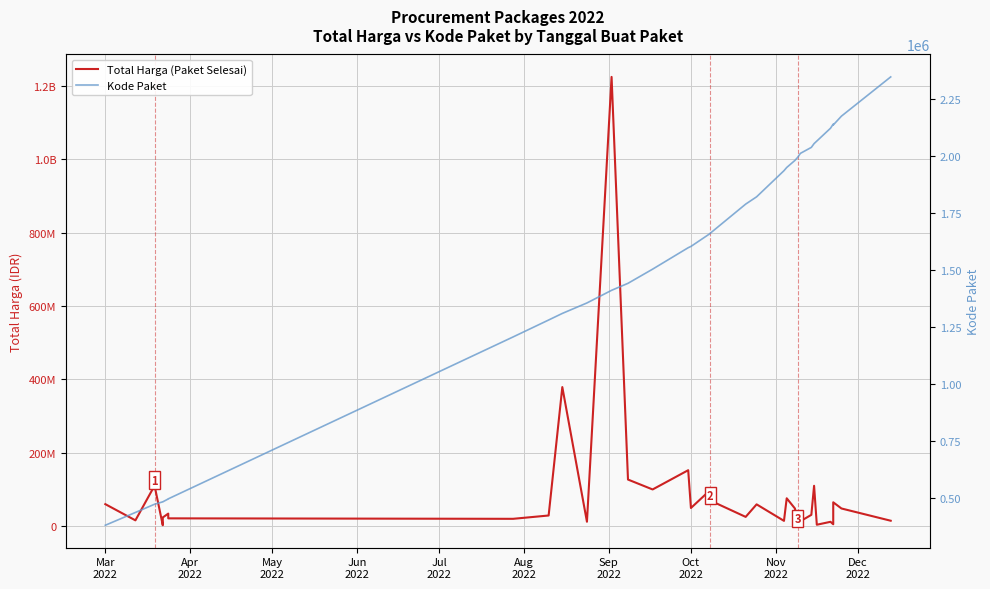

Reading right to left, what are all the values shown in this chart?

Total Harga (Paket Selesai): 14750000	48140000	65000000	5093000	11800000	3825000	110000000	30800000	13442000	11100000	48140000	75920000	14400000	59375000	25200000	70000000	98000000	49478000	152477000	100000000	127000000	1224682000	12000000	379075000	29000000	19950000	21231000	27720000	34132505	23680800	2395750	110389990	15787200	59935000
Kode Paket: 2346755	2174549	2135660	2139573	2121450	2065183	2053931	2037404	2011140	1993460	1980186	1949122	1935089	1820441	1788370	1659934	1659185	1602603	1597005	1502912	1440709	1409947	1354517	1308563	1279649	1205257	494589	494315	494126	481528	481472	470979	434878	378667